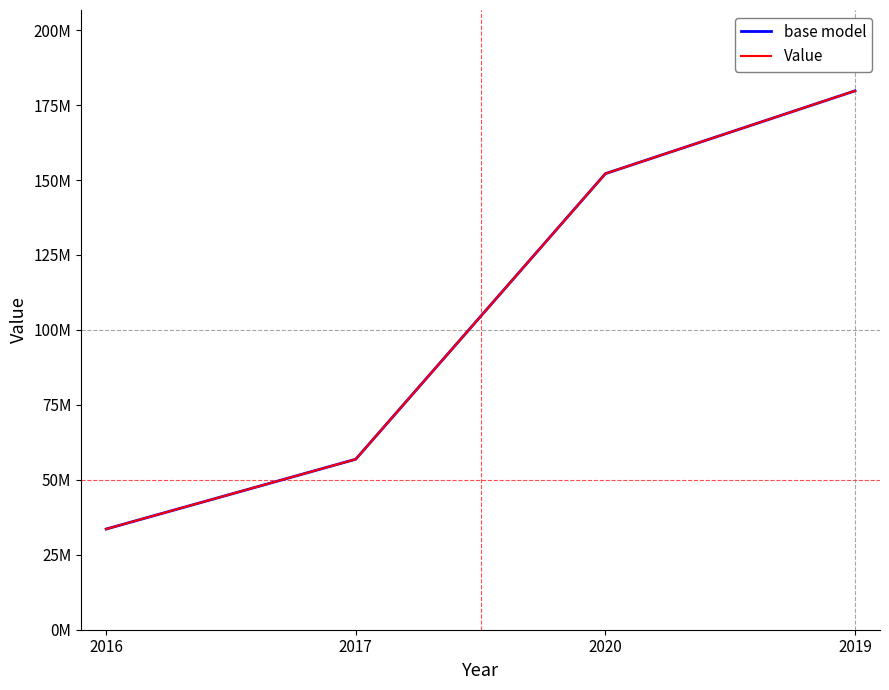

Does the chart have visible grid lines?

No